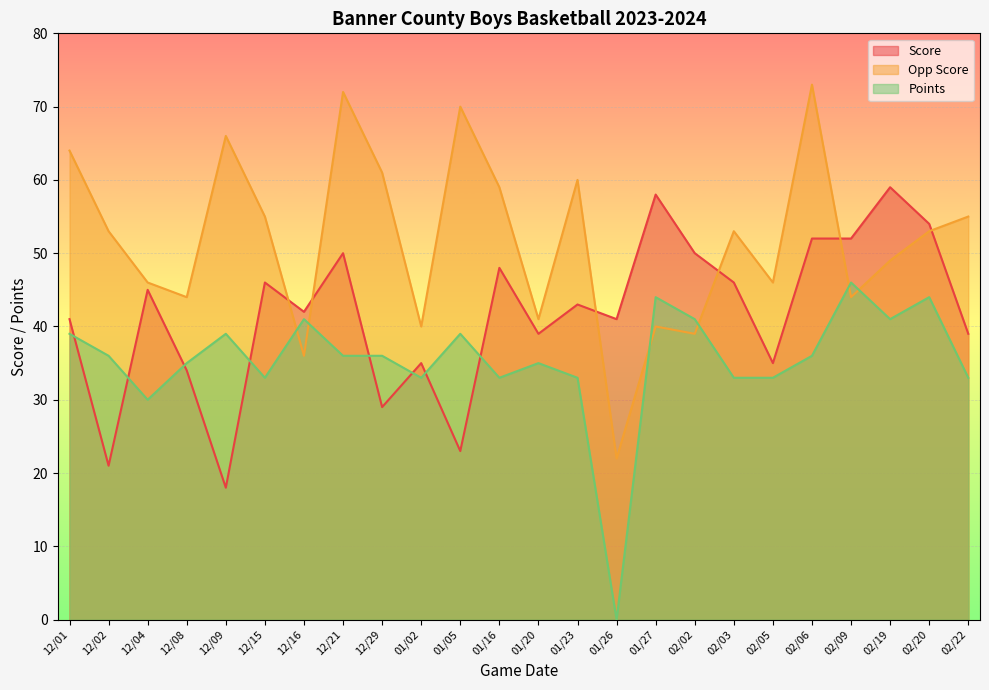

Which series has the largest range (max minus min)?

Opp Score